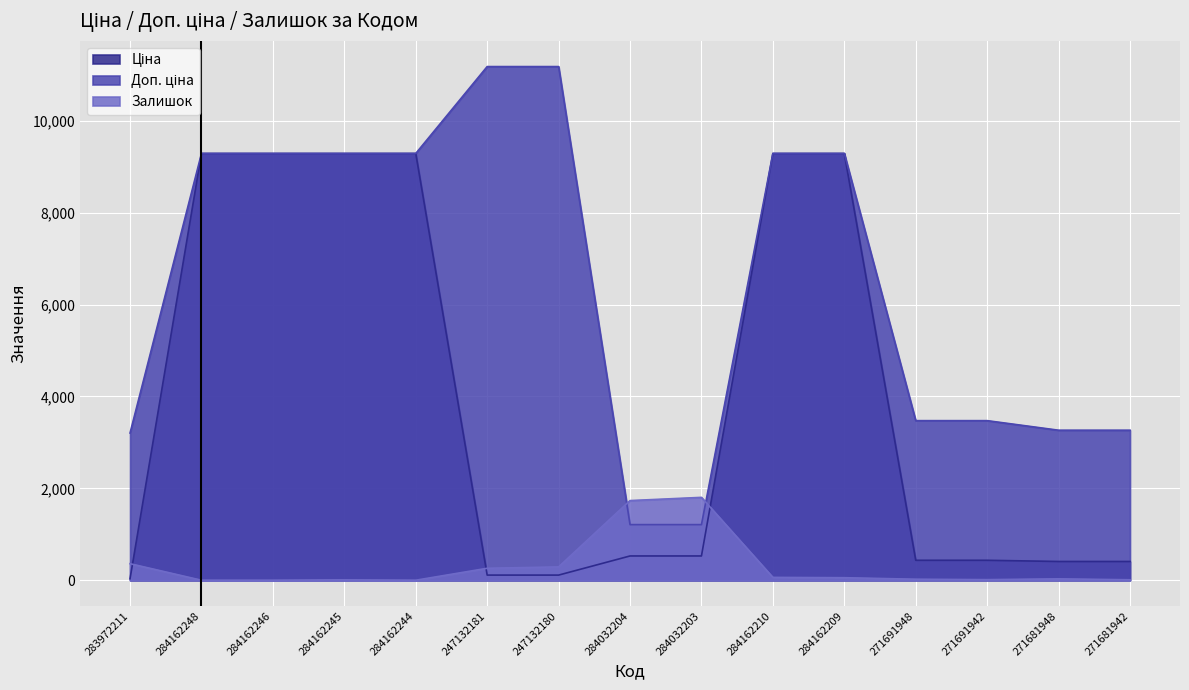

Where does the Ціна series first go above 528?

284162248